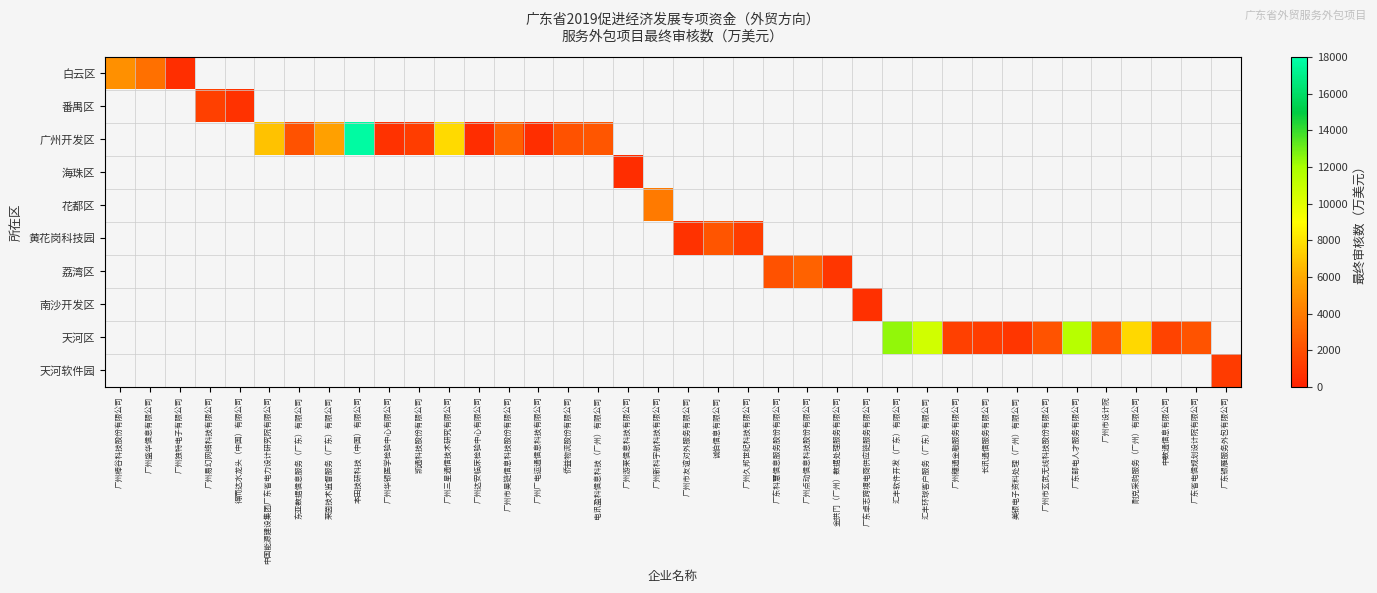

Between 东亚数据信息服务（广东）有限公司 and 广州点动信息科技股份有限公司, which is larger?

广州点动信息科技股份有限公司